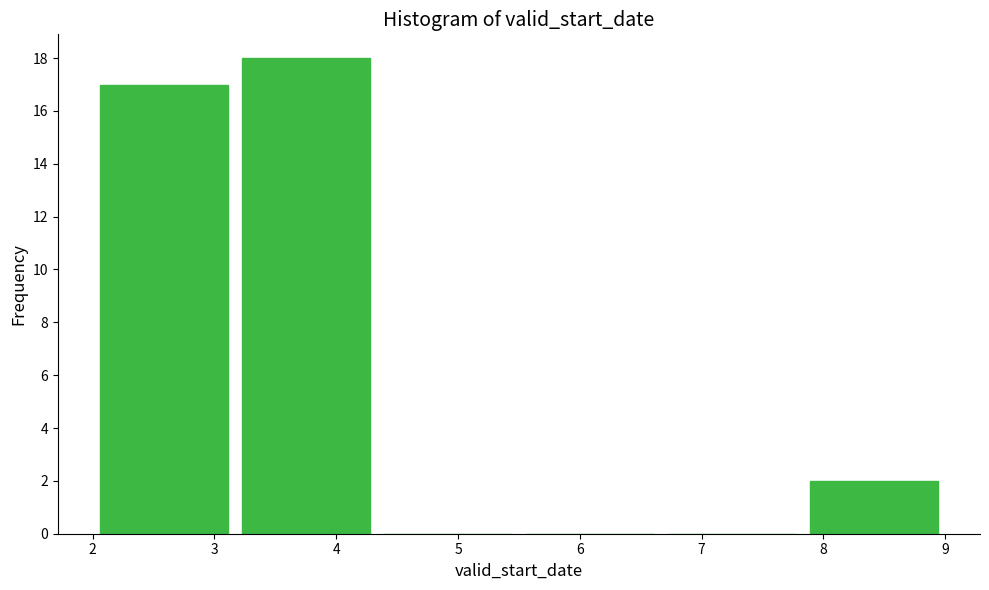

Reading left to right, transcribe this chart: for each bar, give the range it covers on the x-axis and its height. Neither the bar edges nor the heights are printed on the chart, so give them approximately, as read against the axes.

2.0 to 3.2: 17
3.2 to 4.3: 18
4.3 to 5.5: 0
5.5 to 6.7: 0
6.7 to 7.8: 0
7.8 to 9.0: 2